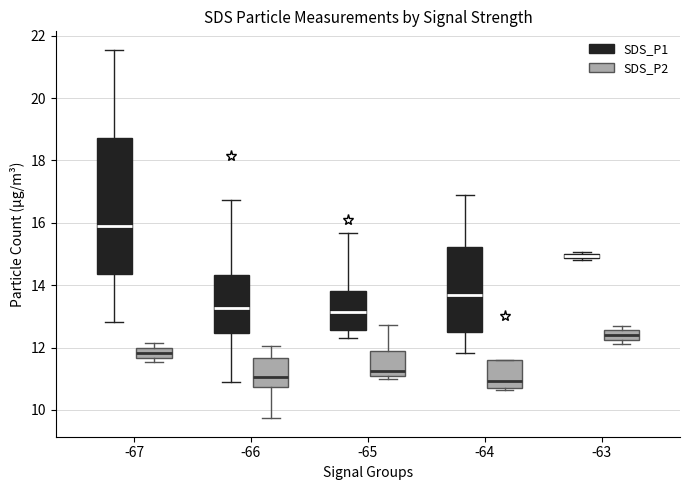

Where does the upper whisker of the box for -65 (SDS_P1) end on the y-axis? The values are not printed on the chart, so give them approximately, as read against the axis.

15.6